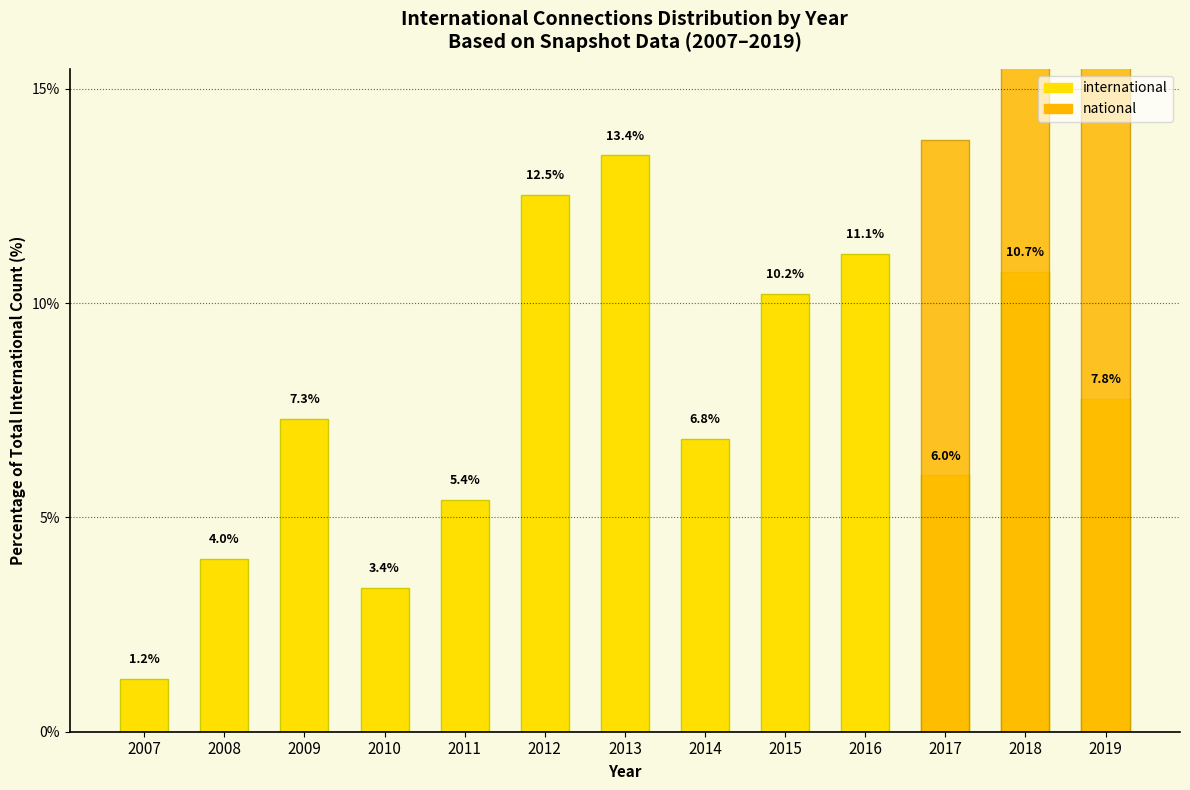

Rank the series at 2007 from lowest to highest value.

national, international